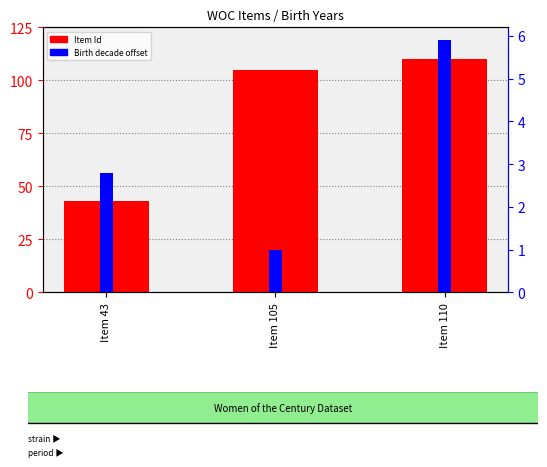

How many bars are there in each group?

2